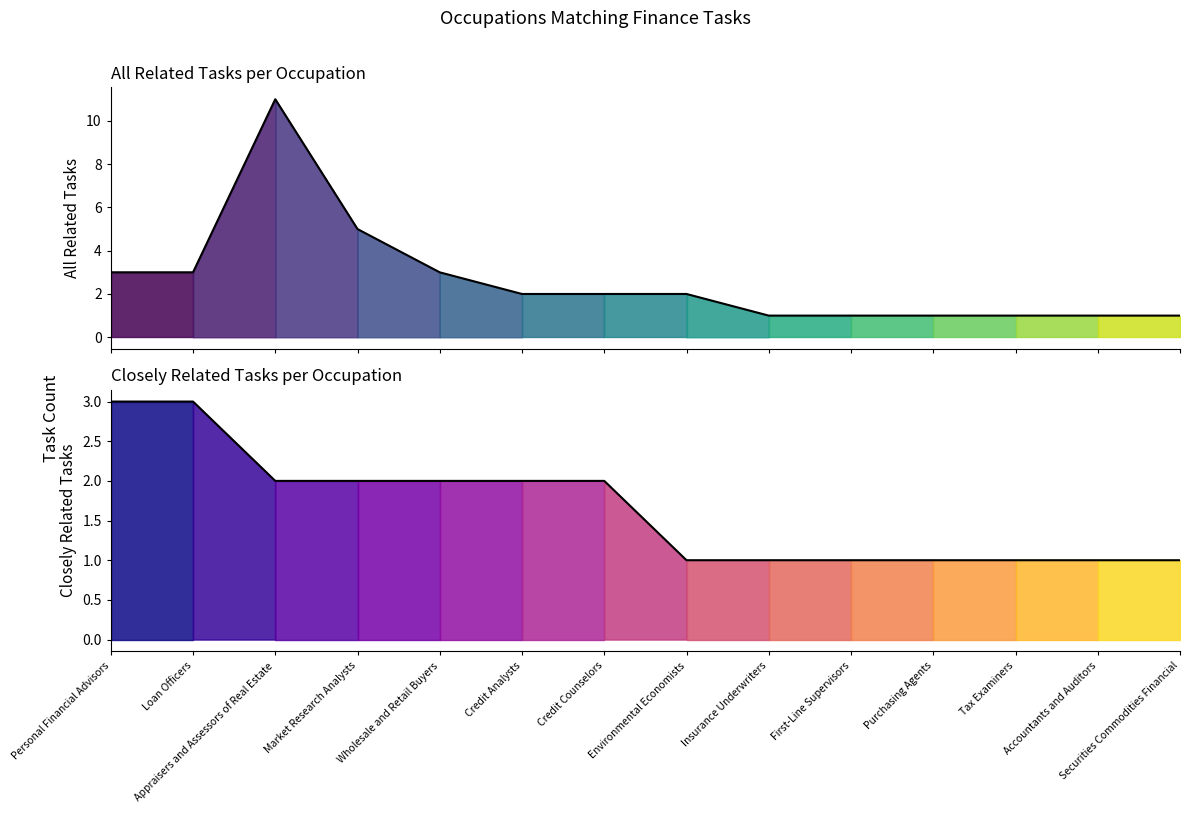

True or false: All Related Tasks (line) has a value of 3 at Loan Officers.

True